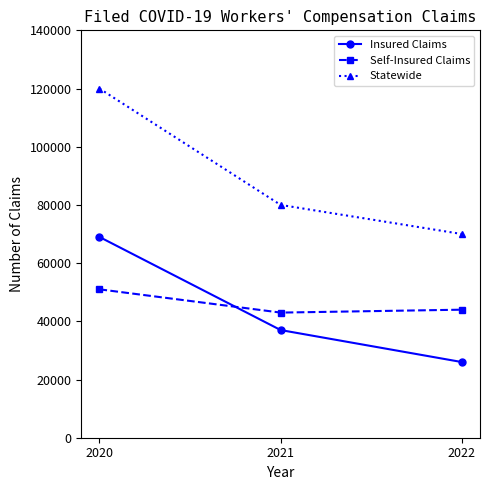

At 2021, list the series in order from largest to smallest.

Statewide, Self-Insured Claims, Insured Claims